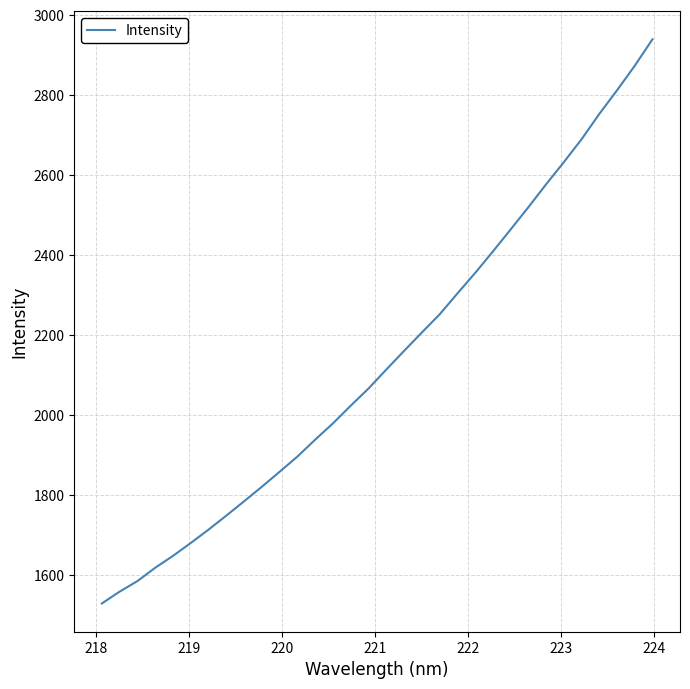

What is the smallest value displayed?

1530.0